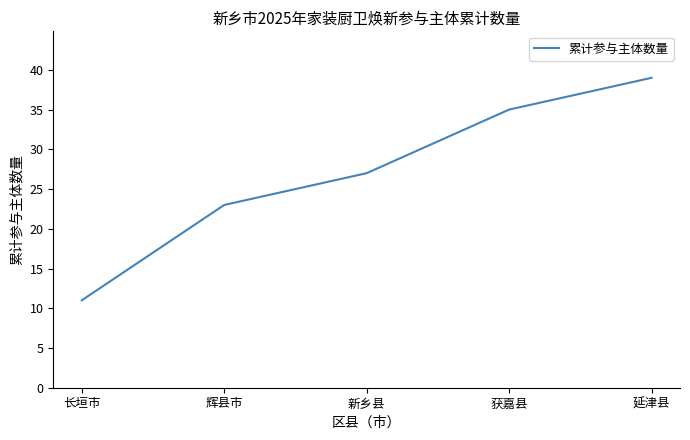

What is the sum of the values at 新乡县 and 长垣市?

38